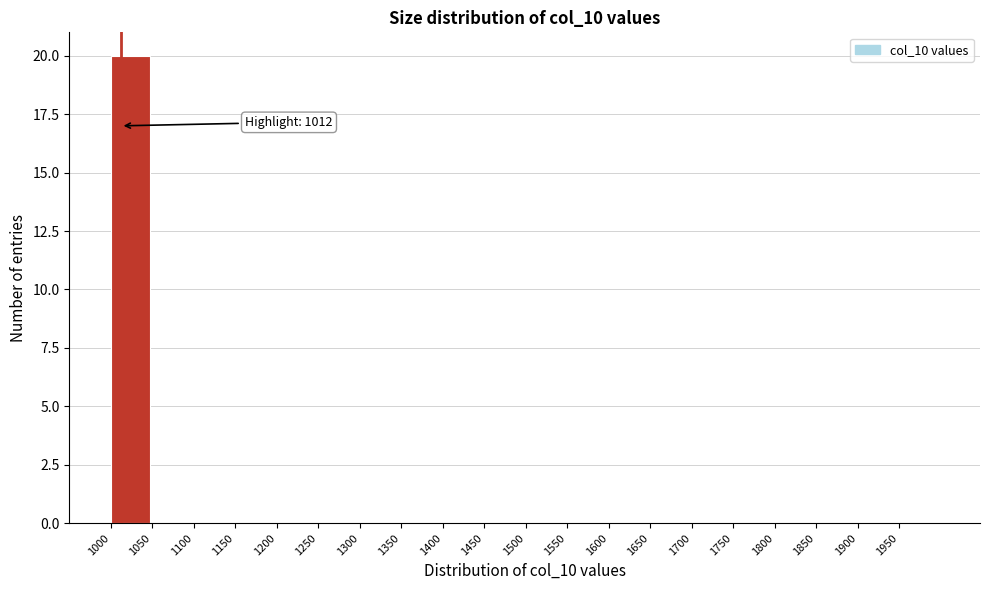

Over which range of the x-axis is the bar tallest?

1000 to 1050